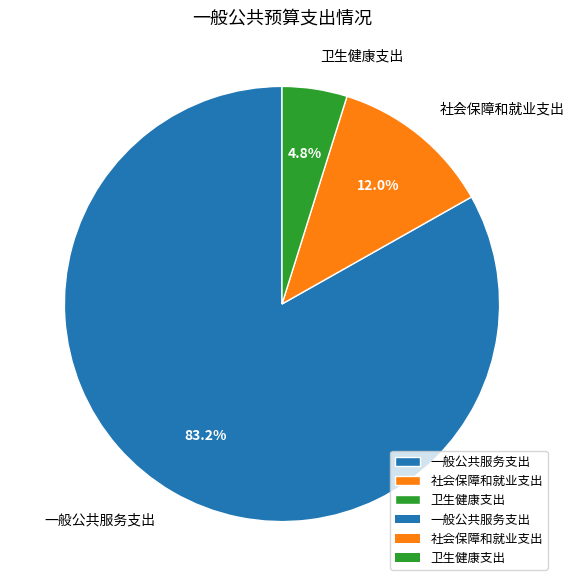

Count the number of slices in the pie.

3